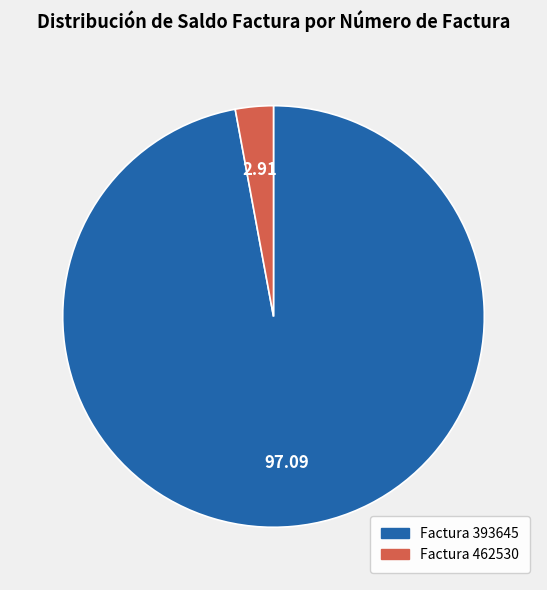

Does any single category account for the majority?

Yes